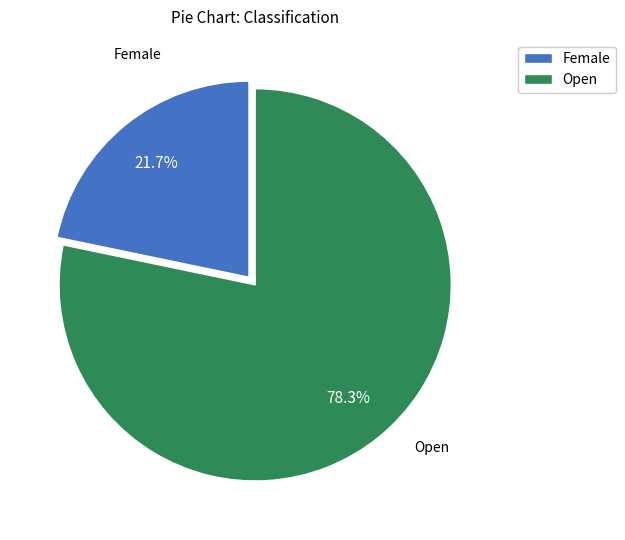

Which has a higher value, Open or Female?

Open